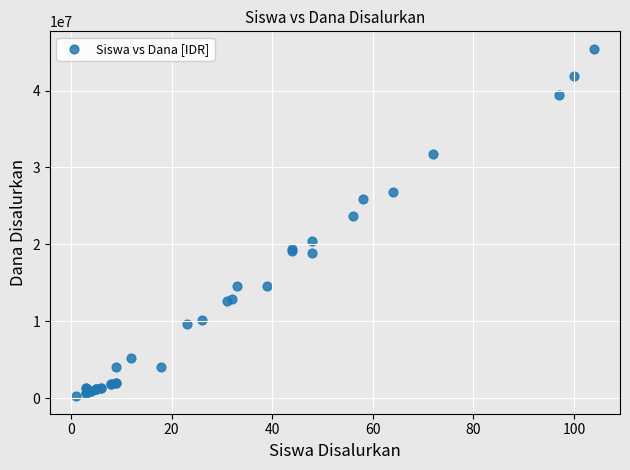

What Y value in the scatter plot is closest to 22837500?

23625000